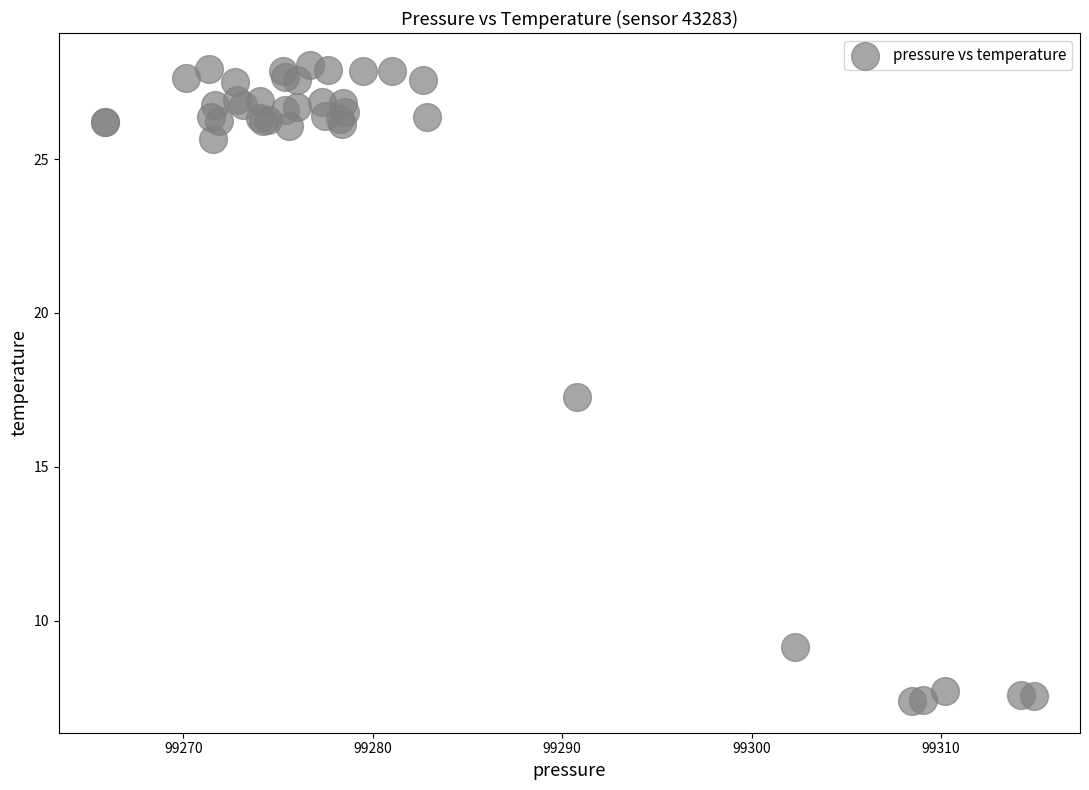

What Y value in the scatter plot is closest to 17?

17.3